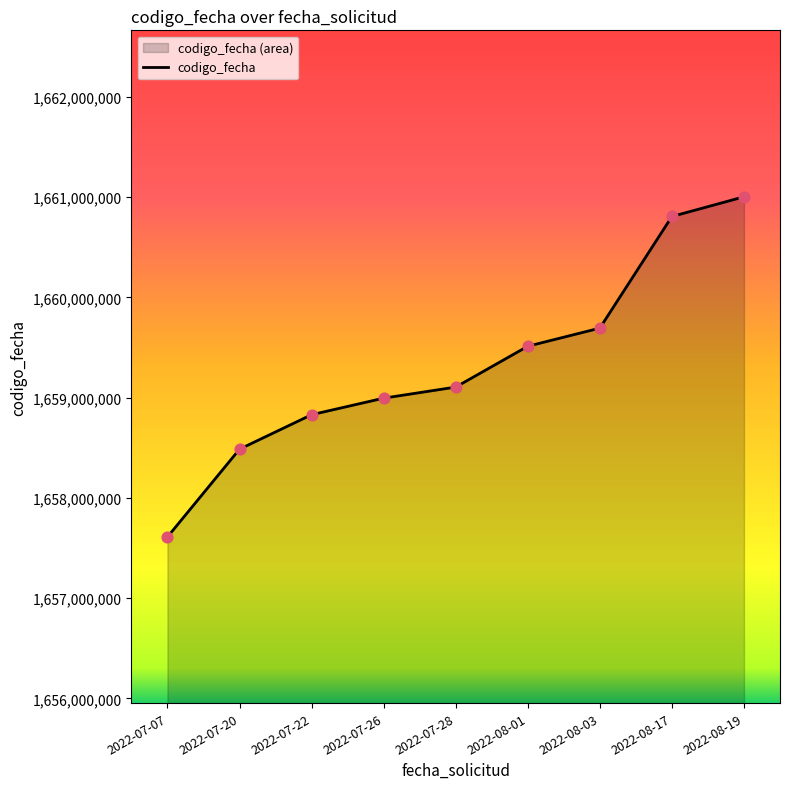

What is the change in value from 2022-07-20 to 2022-08-03?

+1208069